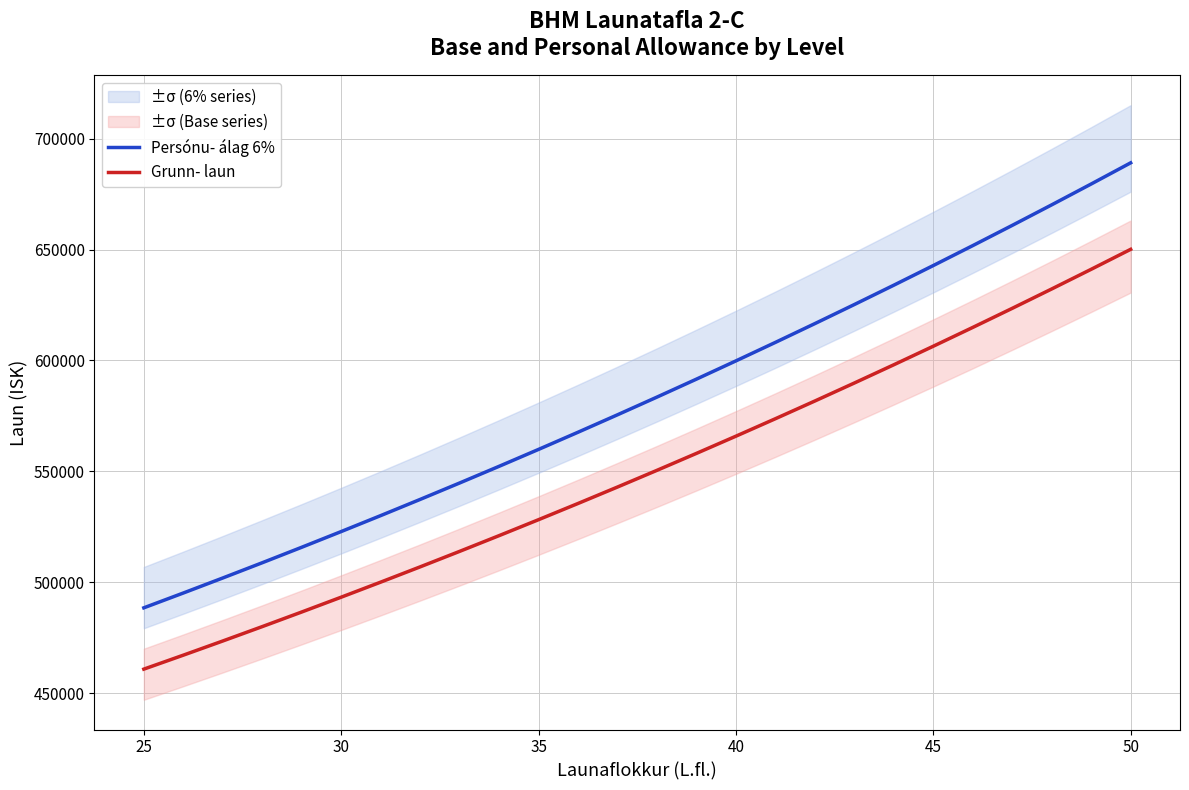

The value of Grunn- laun at 50 is 1138739. True or false?

False